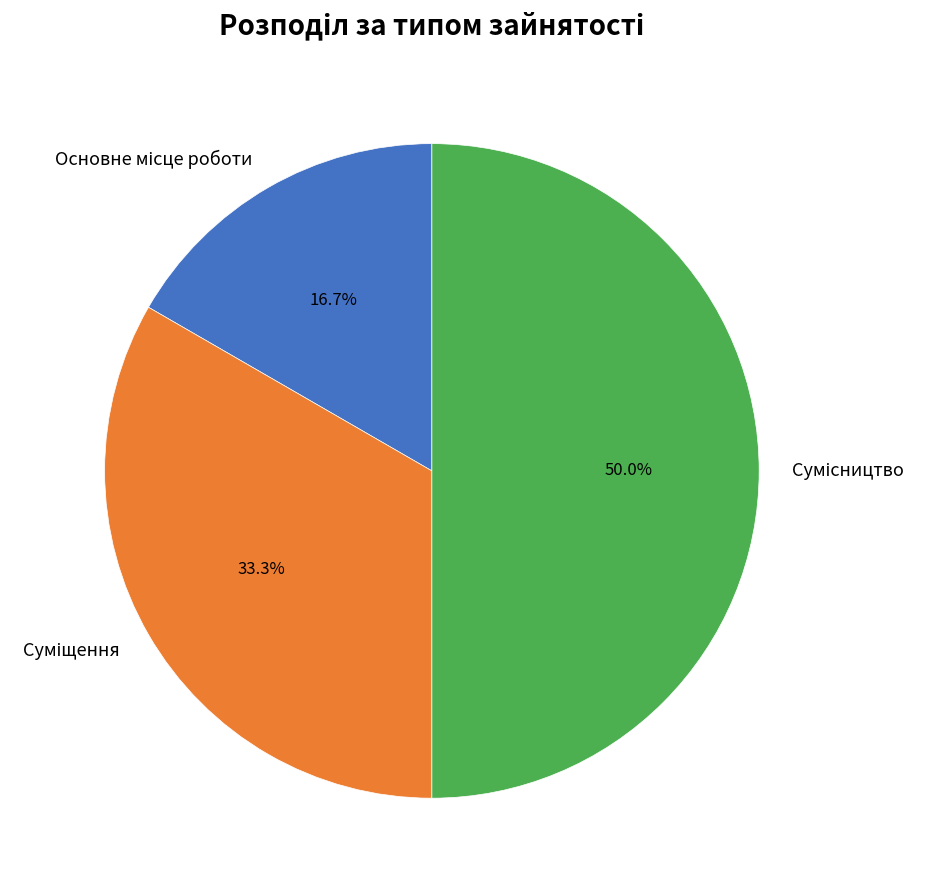

What percentage do Сумісництво and Суміщення together represent?

83.3%